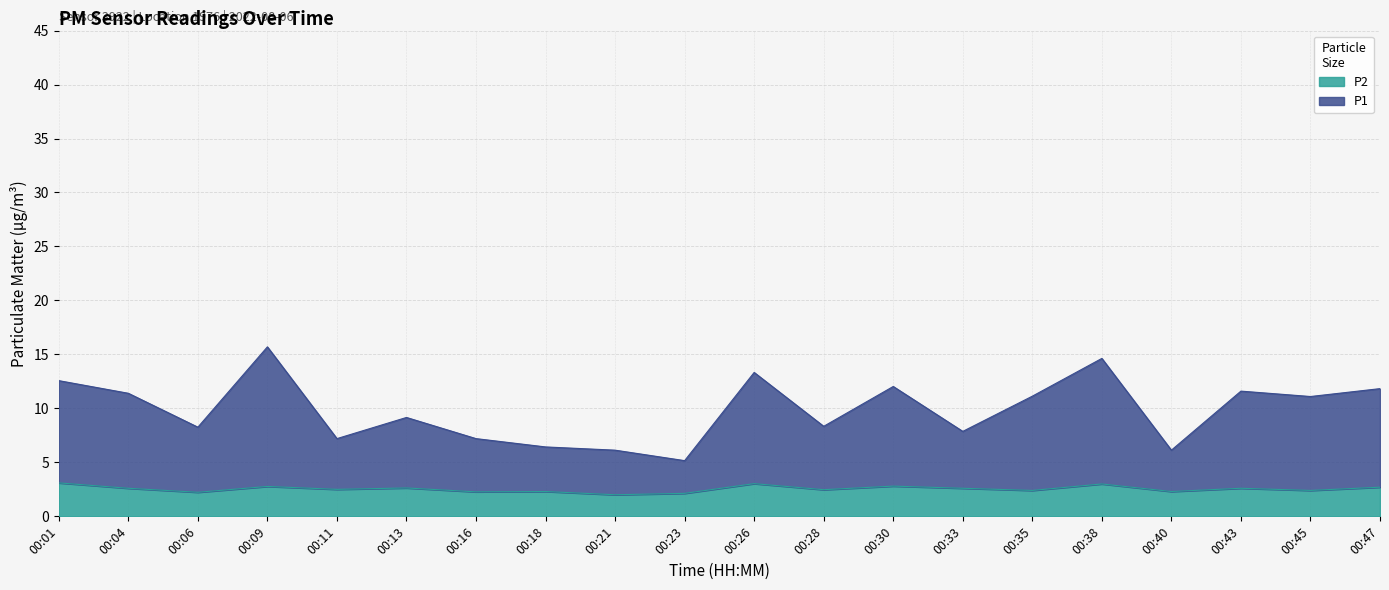

True or false: P2 and P1 cross at least once.

False